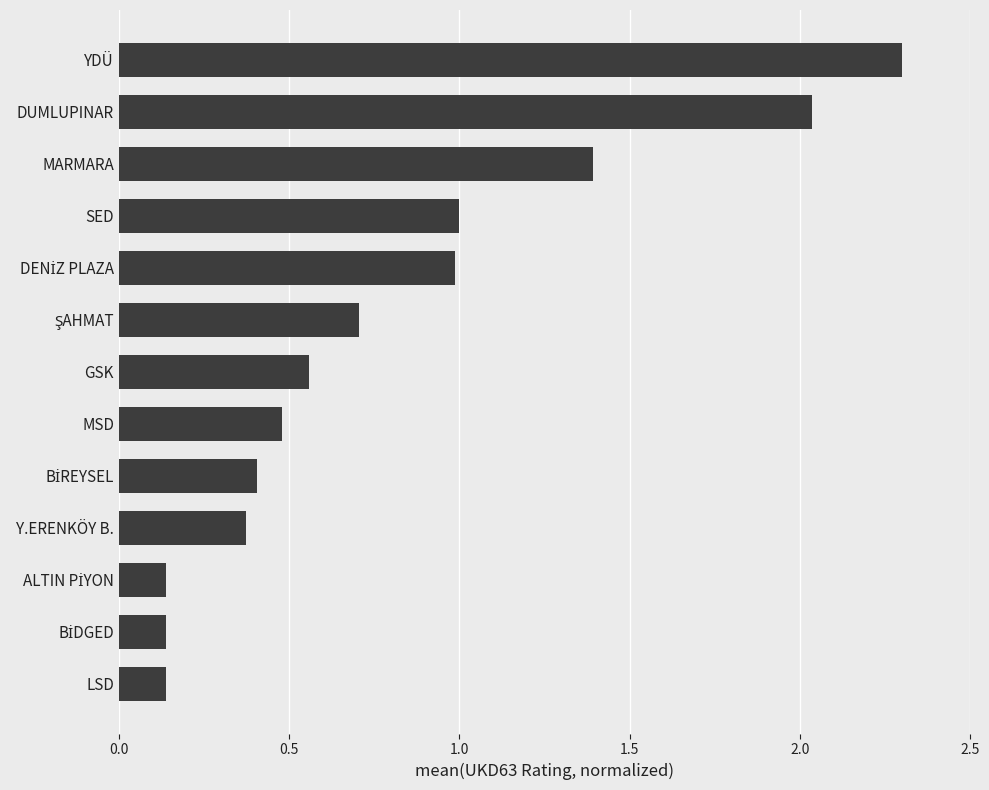

How many data points does each series have?

13